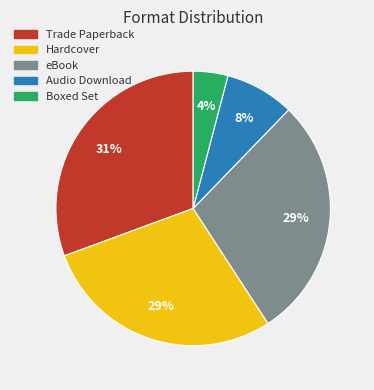

To the nearest percent, what is the difference between the largest and smallest slice percentages?

27%